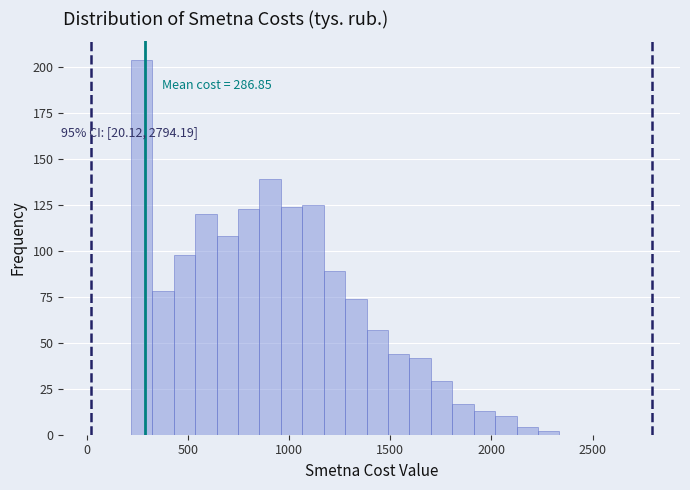

Read against the x-axis, roughly where is the centre of the tallest bar?

250